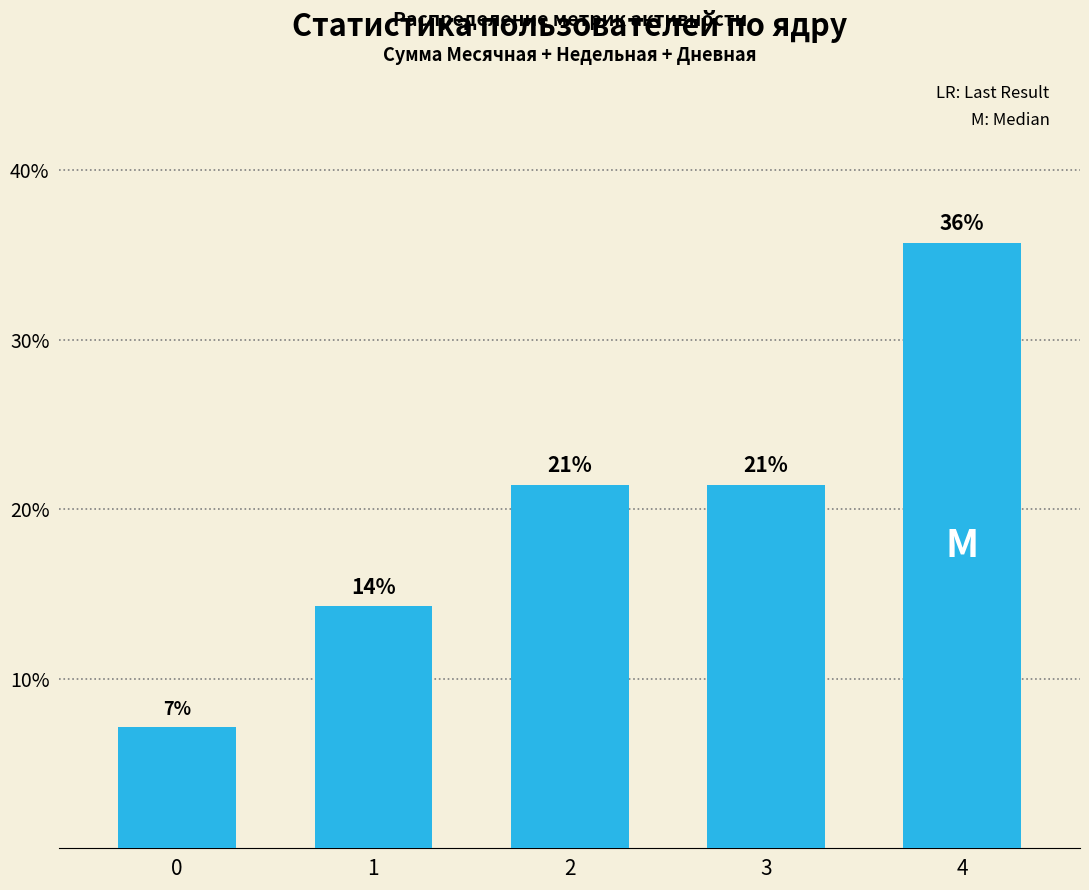

Does the chart contain any negative values?

No